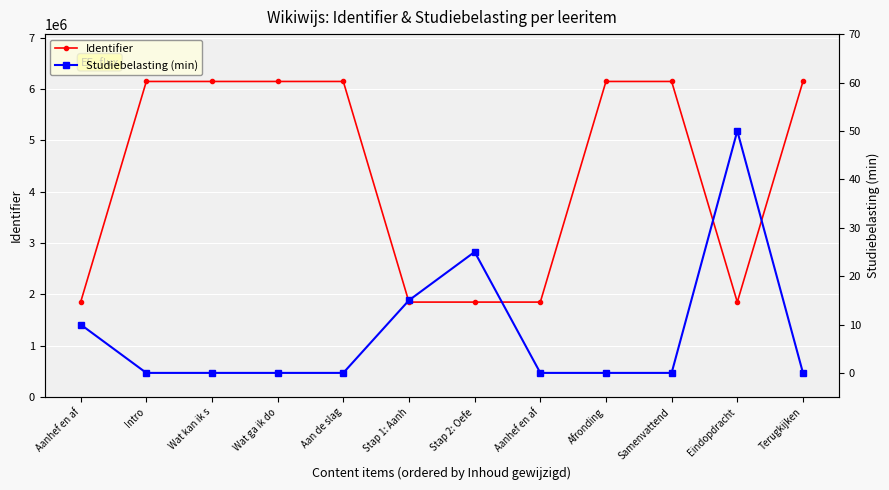

How many distinct data groups are displayed?

2